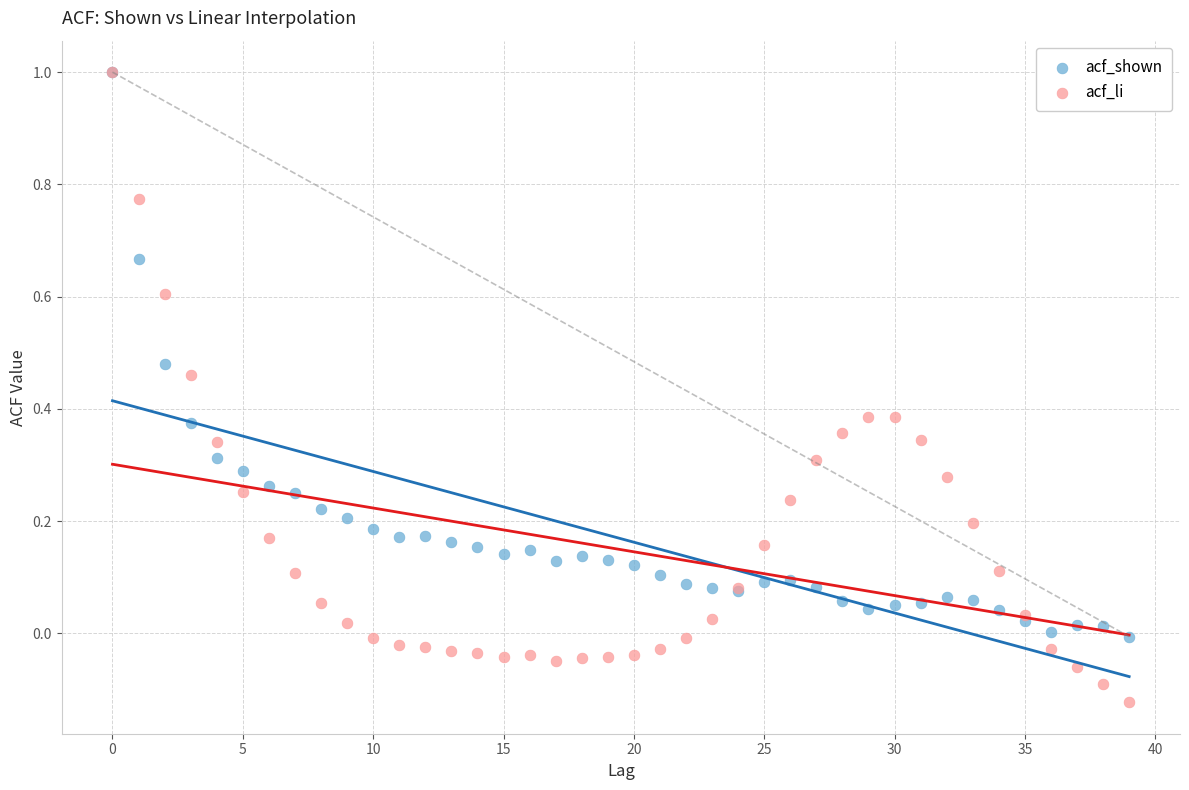

Which series has the widest spread of Y values?

acf_li